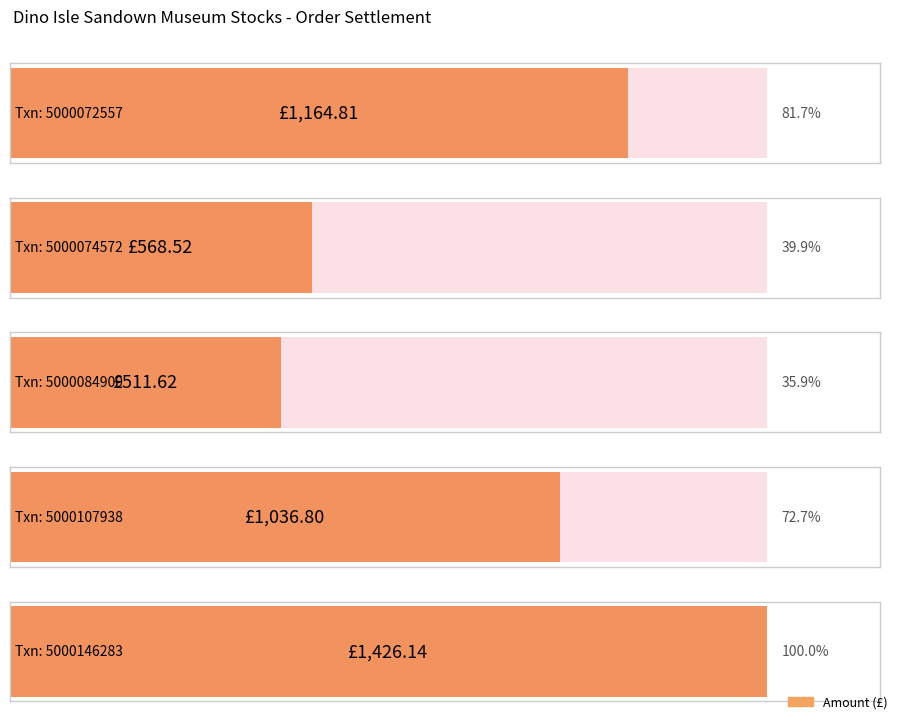

The chart shows a value of 511.6 at 5000084909. True or false?

True